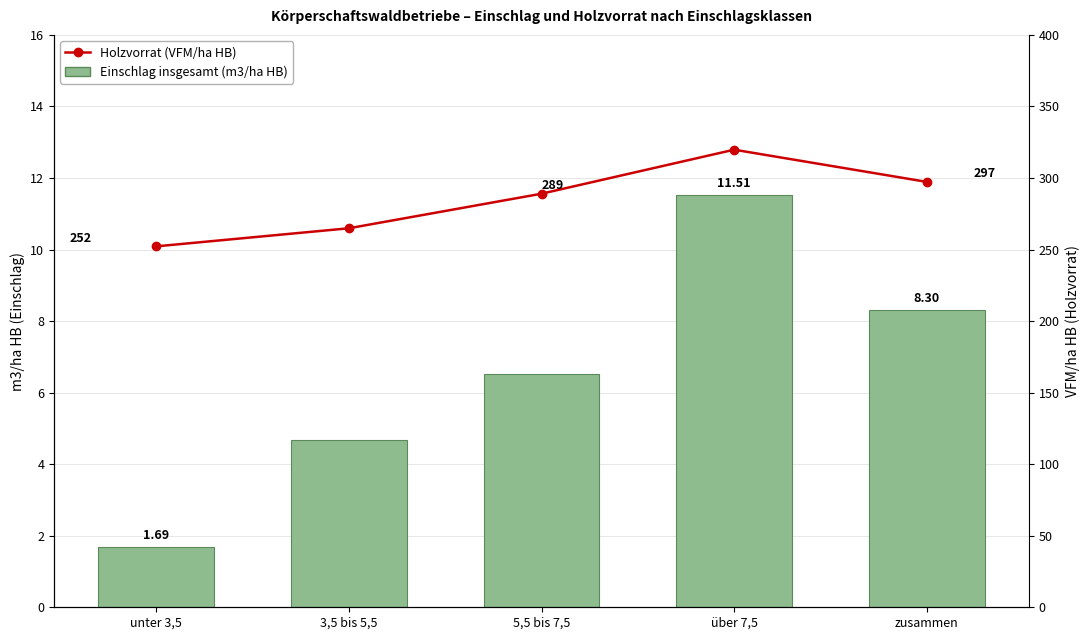

What is the label of the 4th bar from the right?

3,5 bis 5,5